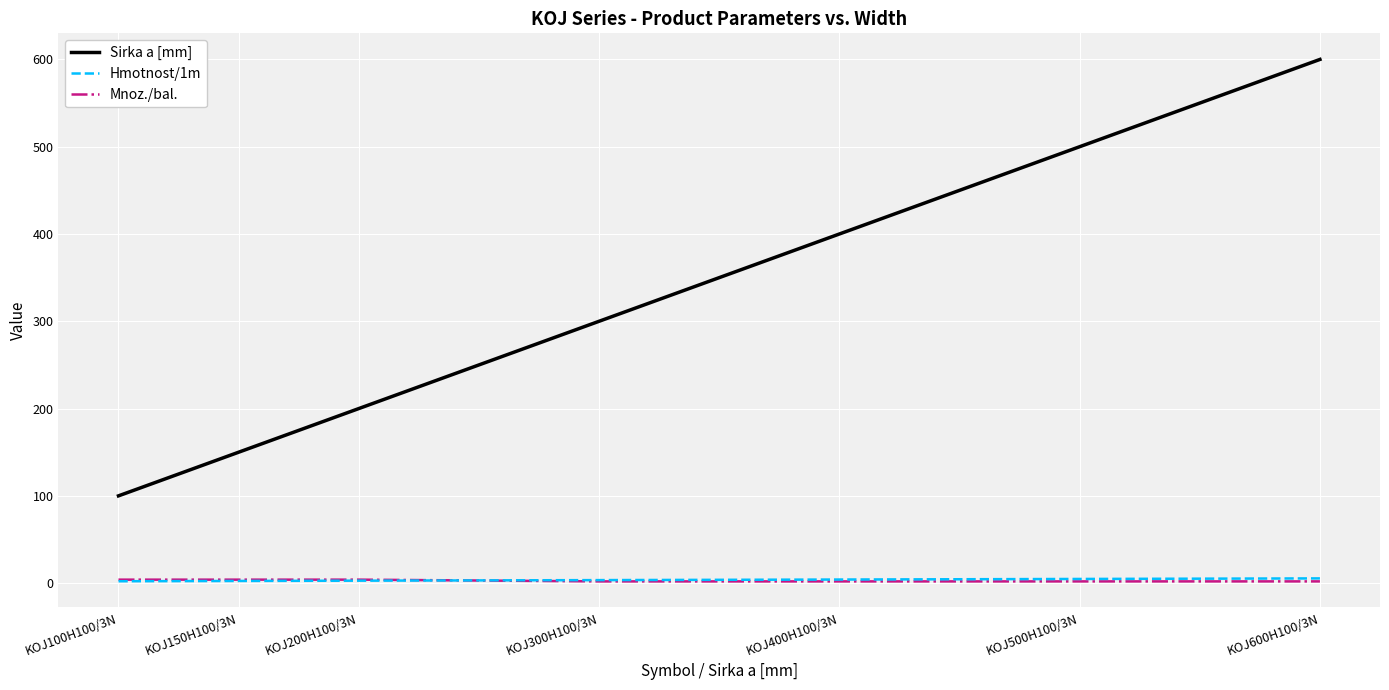

What is the total value across all series at KOJ200H100/3N?

206.8